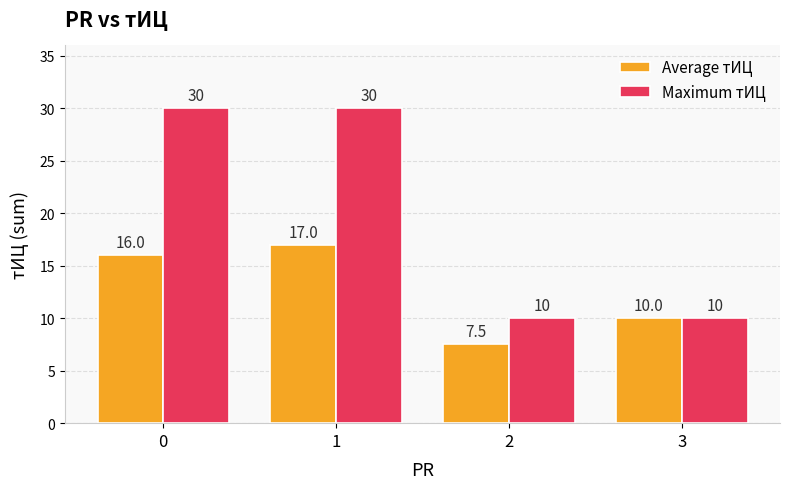

Is the value of Maximum тИЦ at 2 greater than the value of Average тИЦ at 1?

No